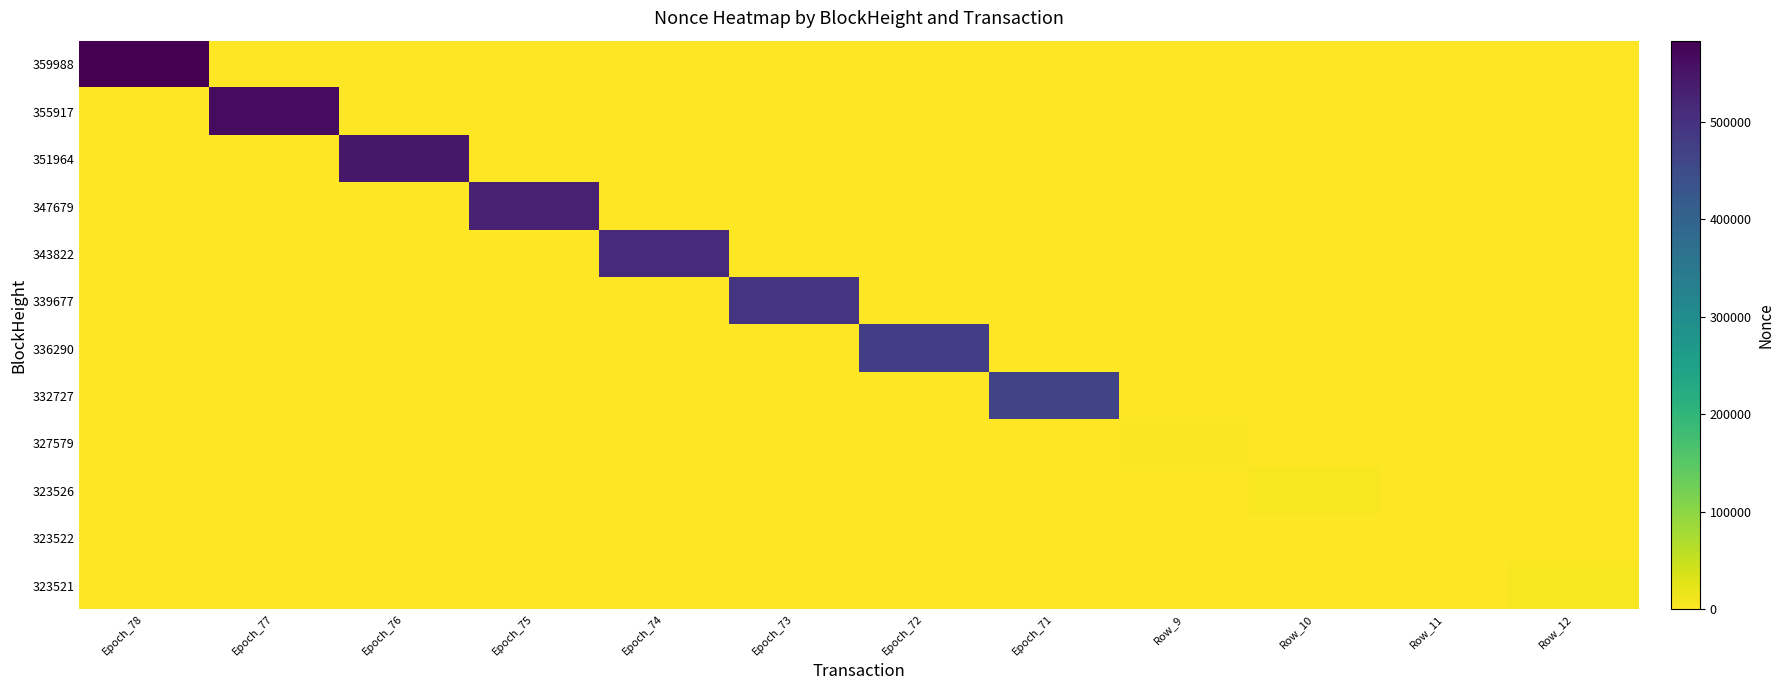

Reading right to left, extract all data points from this chart.

359988: Row_12=0	Row_11=0	Row_10=0	Row_9=0	Epoch_71=0	Epoch_72=0	Epoch_73=0	Epoch_74=0	Epoch_75=0	Epoch_76=0	Epoch_77=0	Epoch_78=583363
355917: Row_12=0	Row_11=0	Row_10=0	Row_9=0	Epoch_71=0	Epoch_72=0	Epoch_73=0	Epoch_74=0	Epoch_75=0	Epoch_76=0	Epoch_77=564646	Epoch_78=0
351964: Row_12=0	Row_11=0	Row_10=0	Row_9=0	Epoch_71=0	Epoch_72=0	Epoch_73=0	Epoch_74=0	Epoch_75=0	Epoch_76=546266	Epoch_77=0	Epoch_78=0
347679: Row_12=0	Row_11=0	Row_10=0	Row_9=0	Epoch_71=0	Epoch_72=0	Epoch_73=0	Epoch_74=0	Epoch_75=529024	Epoch_76=0	Epoch_77=0	Epoch_78=0
343822: Row_12=0	Row_11=0	Row_10=0	Row_9=0	Epoch_71=0	Epoch_72=0	Epoch_73=0	Epoch_74=511413	Epoch_75=0	Epoch_76=0	Epoch_77=0	Epoch_78=0
339677: Row_12=0	Row_11=0	Row_10=0	Row_9=0	Epoch_71=0	Epoch_72=0	Epoch_73=494215	Epoch_74=0	Epoch_75=0	Epoch_76=0	Epoch_77=0	Epoch_78=0
336290: Row_12=0	Row_11=0	Row_10=0	Row_9=0	Epoch_71=0	Epoch_72=478337	Epoch_73=0	Epoch_74=0	Epoch_75=0	Epoch_76=0	Epoch_77=0	Epoch_78=0
332727: Row_12=0	Row_11=0	Row_10=0	Row_9=0	Epoch_71=463742	Epoch_72=0	Epoch_73=0	Epoch_74=0	Epoch_75=0	Epoch_76=0	Epoch_77=0	Epoch_78=0
327579: Row_12=0	Row_11=0	Row_10=0	Row_9=3925	Epoch_71=0	Epoch_72=0	Epoch_73=0	Epoch_74=0	Epoch_75=0	Epoch_76=0	Epoch_77=0	Epoch_78=0
323526: Row_12=0	Row_11=0	Row_10=5343	Row_9=0	Epoch_71=0	Epoch_72=0	Epoch_73=0	Epoch_74=0	Epoch_75=0	Epoch_76=0	Epoch_77=0	Epoch_78=0
323522: Row_12=0	Row_11=0	Row_10=0	Row_9=0	Epoch_71=0	Epoch_72=0	Epoch_73=0	Epoch_74=0	Epoch_75=0	Epoch_76=0	Epoch_77=0	Epoch_78=0
323521: Row_12=4875	Row_11=0	Row_10=0	Row_9=0	Epoch_71=0	Epoch_72=0	Epoch_73=0	Epoch_74=0	Epoch_75=0	Epoch_76=0	Epoch_77=0	Epoch_78=0